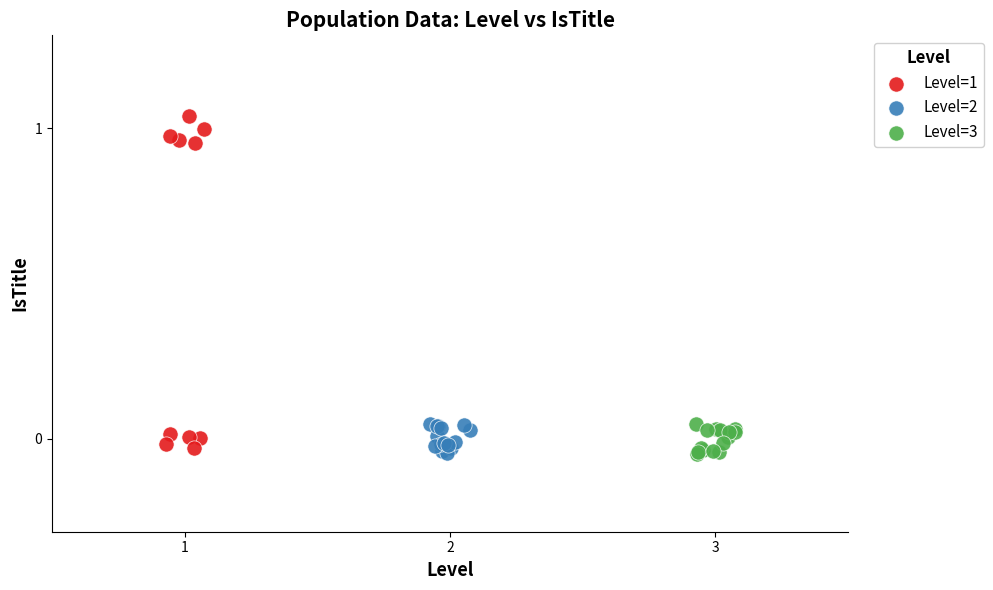

Which series has the widest spread of Y values?

Level=1